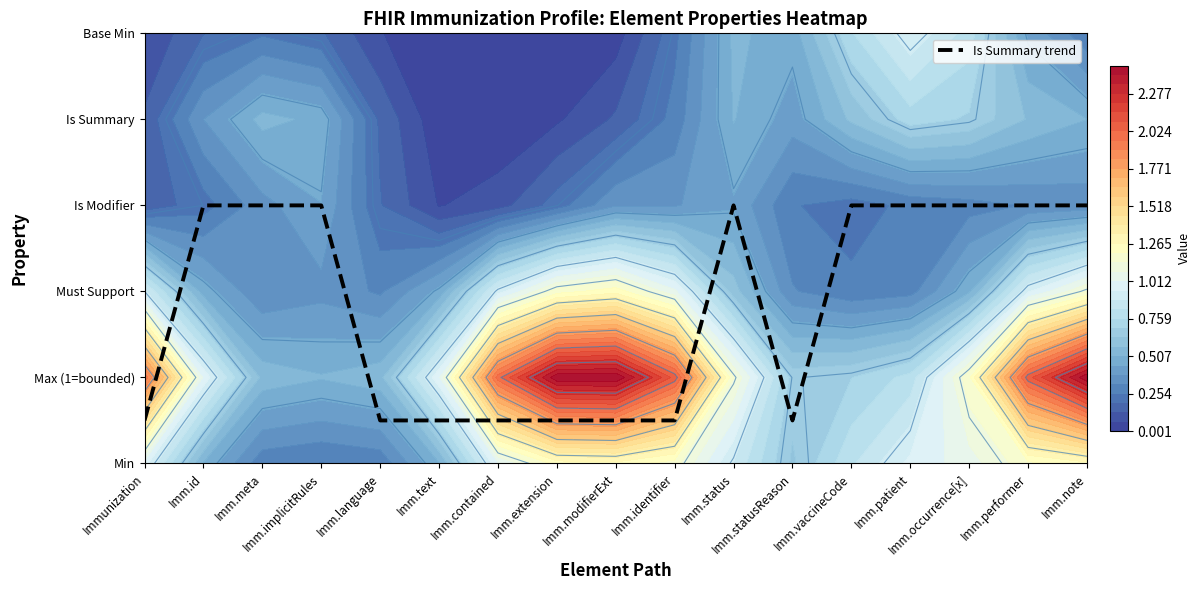

How many values are between 0 and 3?

17